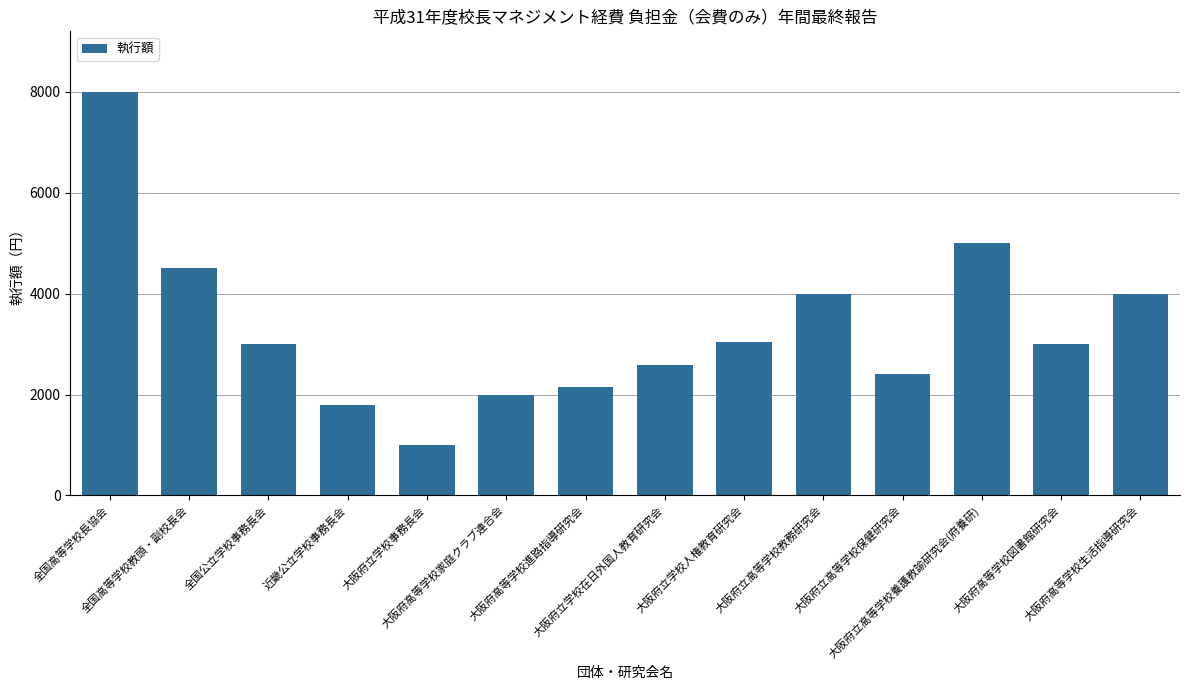

Reading right to left, extract all data points from this chart.

4000	3000	5000	2400	4000	3050	2580	2150	2000	1000	1800	3000	4500	8000